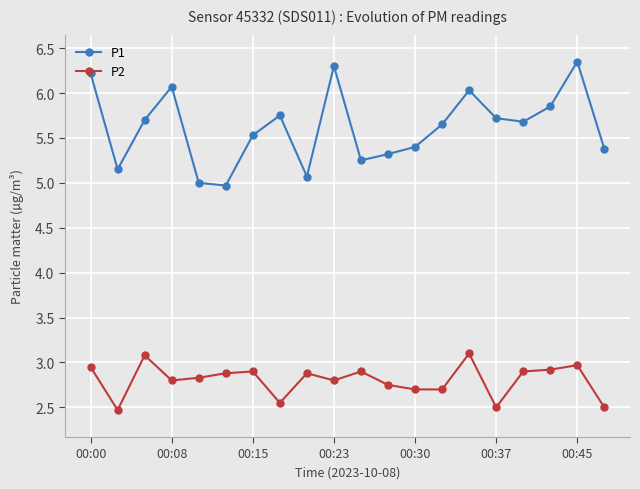

True or false: P2 and P1 intersect in this chart.

False